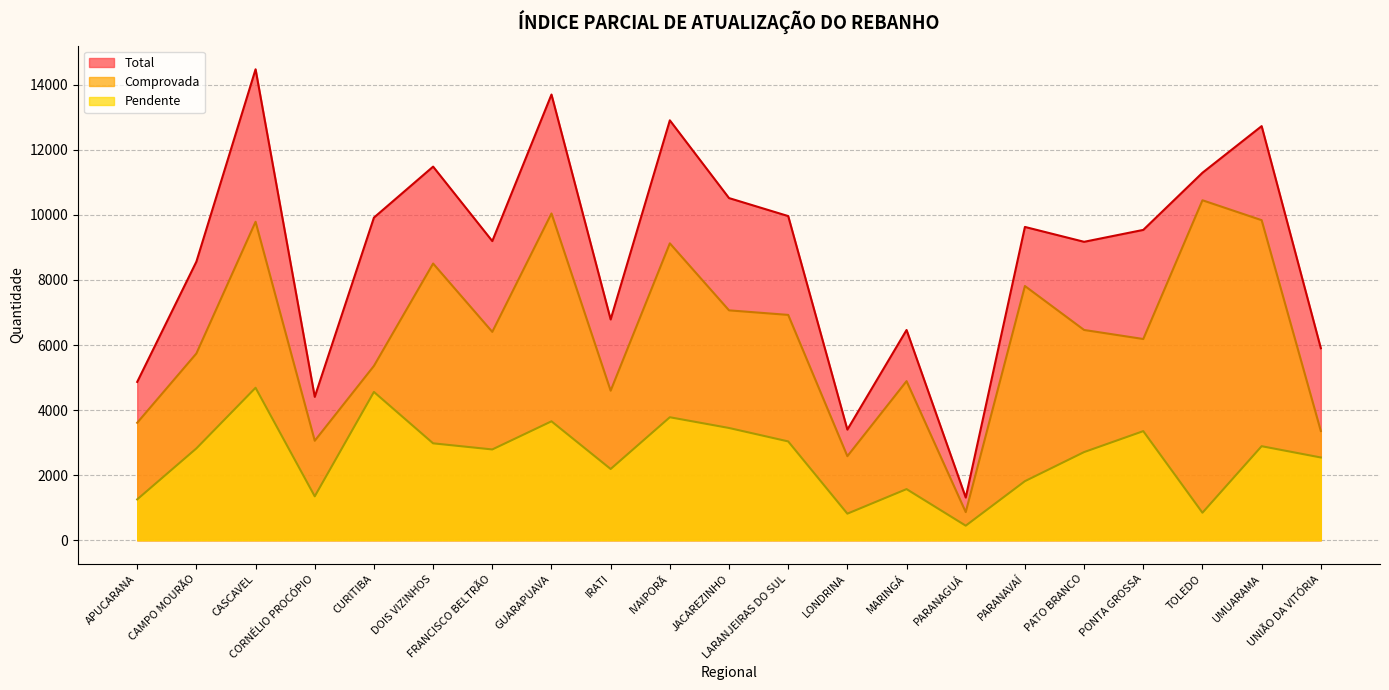

Where is Comprovada nearest to the value 5658?

CAMPO MOURÃO